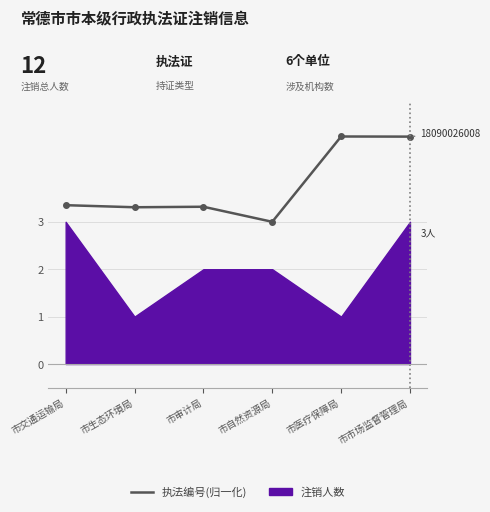

Rank the categories by value from highest to lowest.

市医疗保障局, 市市场监督管理局, 市交通运输局, 市审计局, 市生态环境局, 市自然资源局